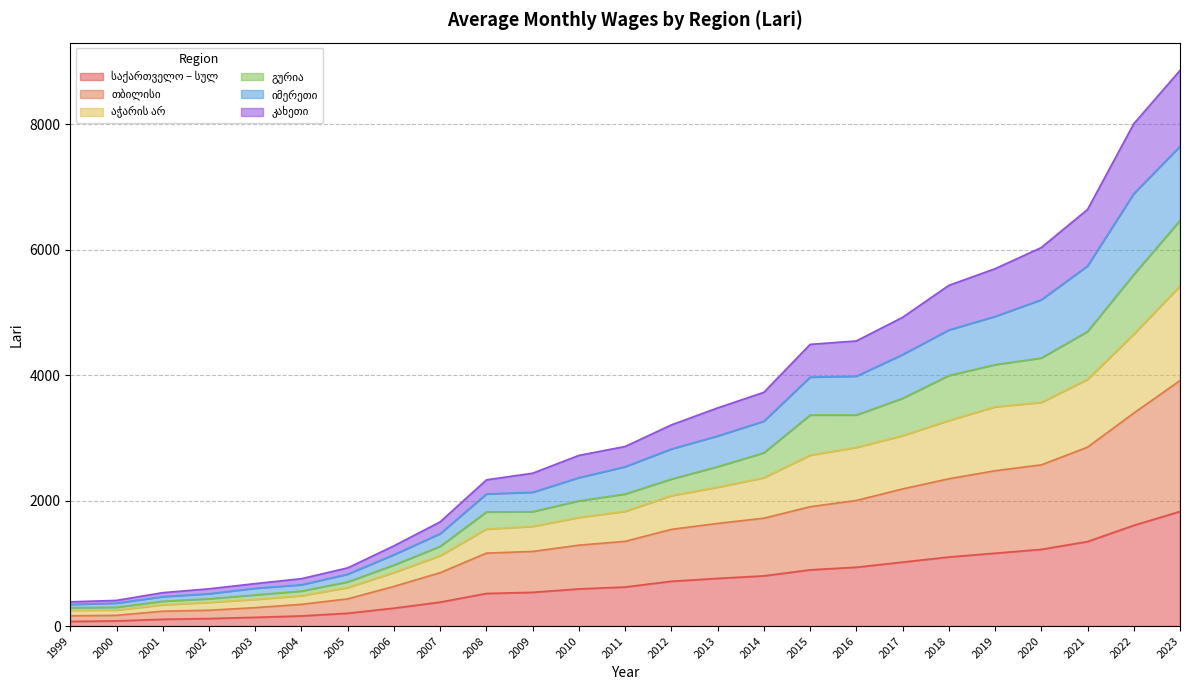

What is the value of the საქართველო – სულ point at the 21st from the left?

1161.7